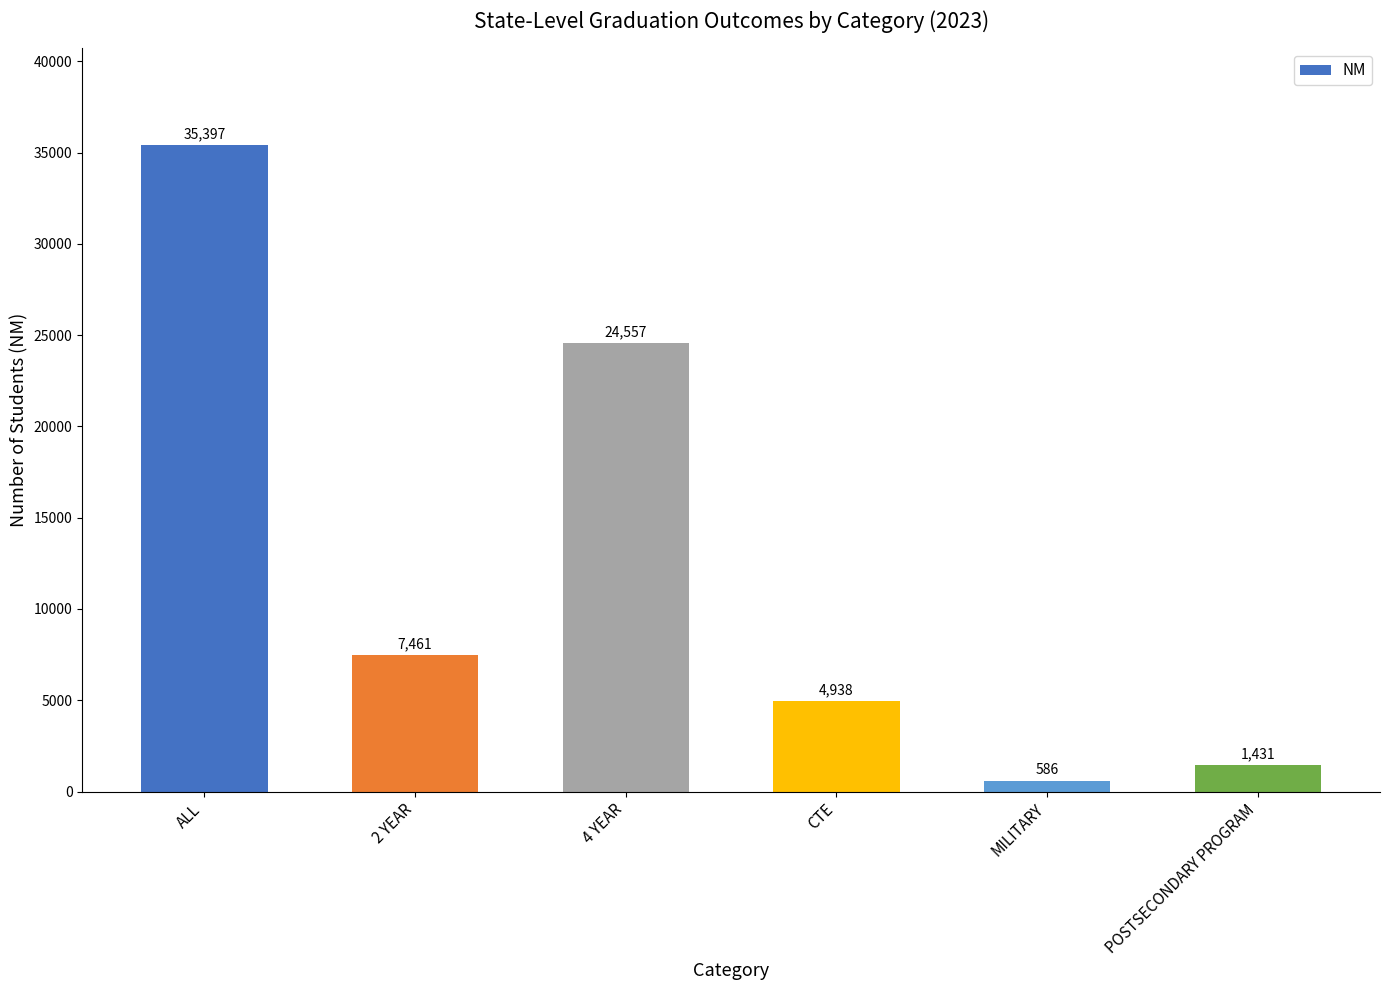

List the labels in order of value, smallest first.

MILITARY, POSTSECONDARY PROGRAM, CTE, 2 YEAR, 4 YEAR, ALL